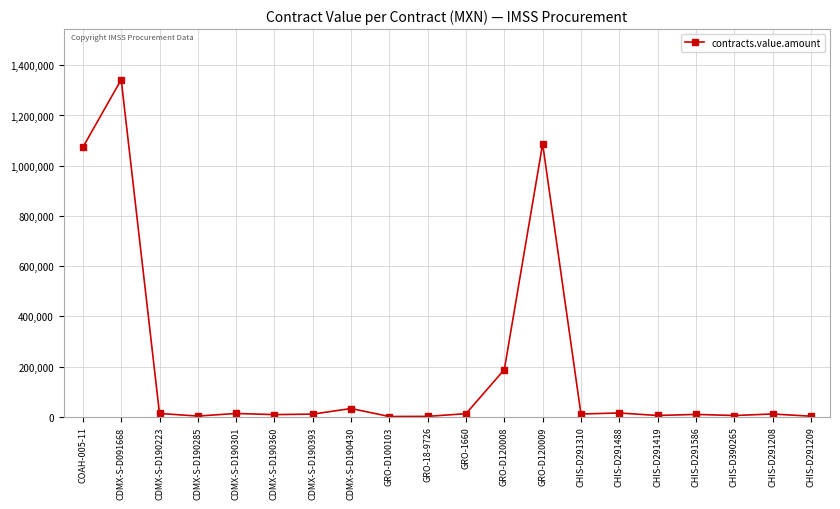

What is the change in value from CDMX-S-D190285 to CDMX-S-D190301?

+10250.0